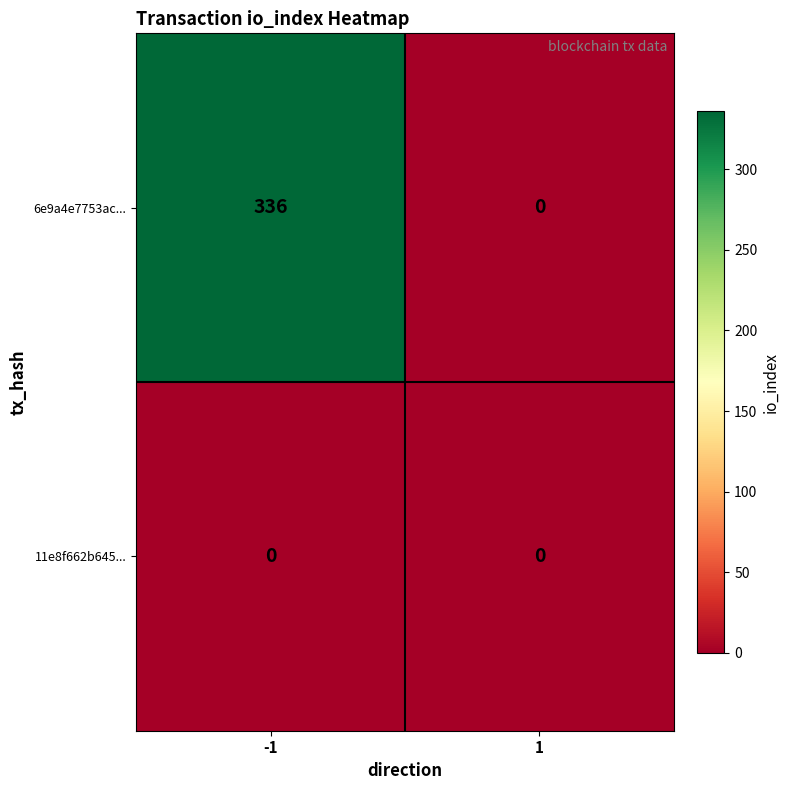

Which series has the largest total across all categories?

6e9a4e7753ac...